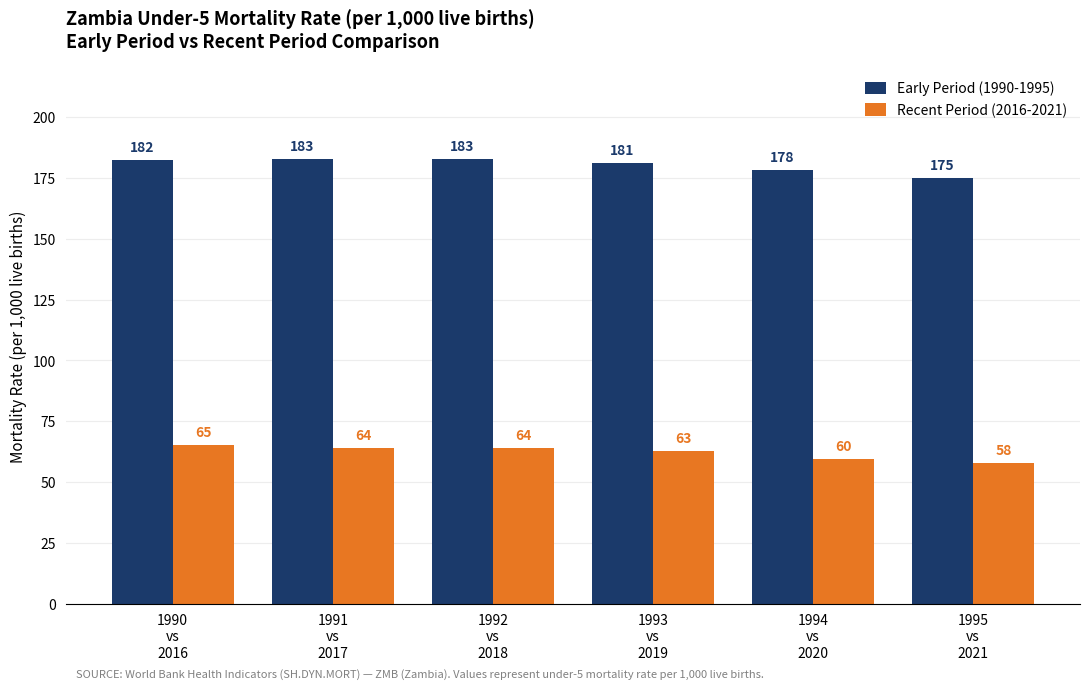

What is the label of the 2nd bar from the left?

1991
vs
2017